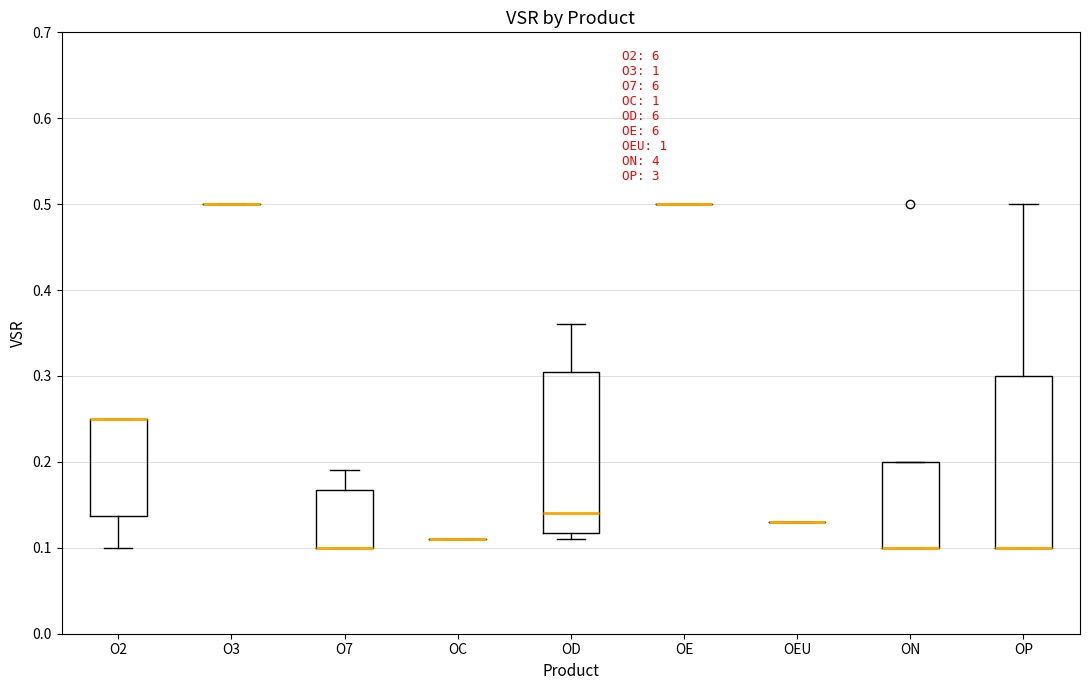

Comparing the boxes themselves (not the whiskers), which one is the tallest?

OP